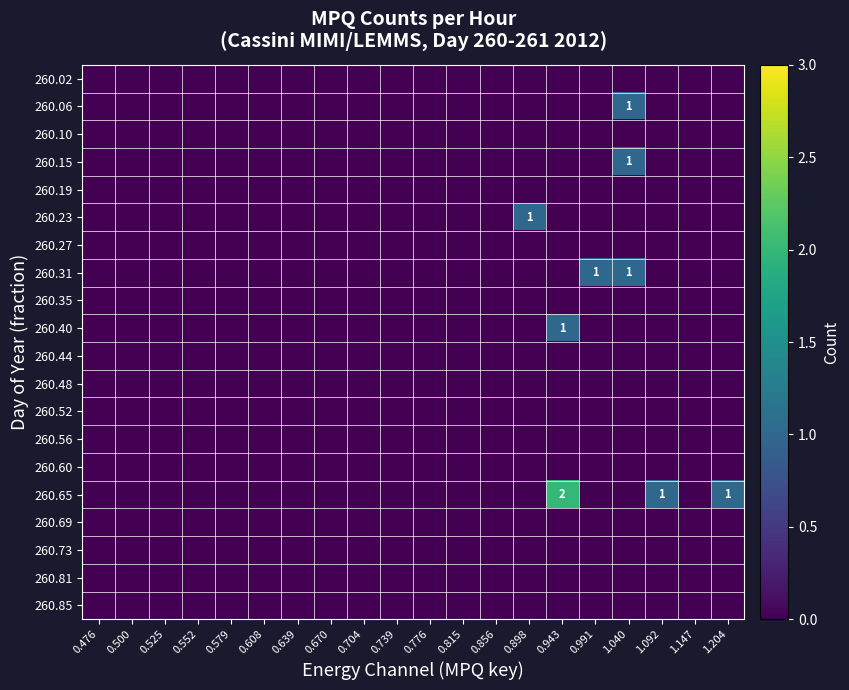

At which category is the sum across all series the highest?

0.943